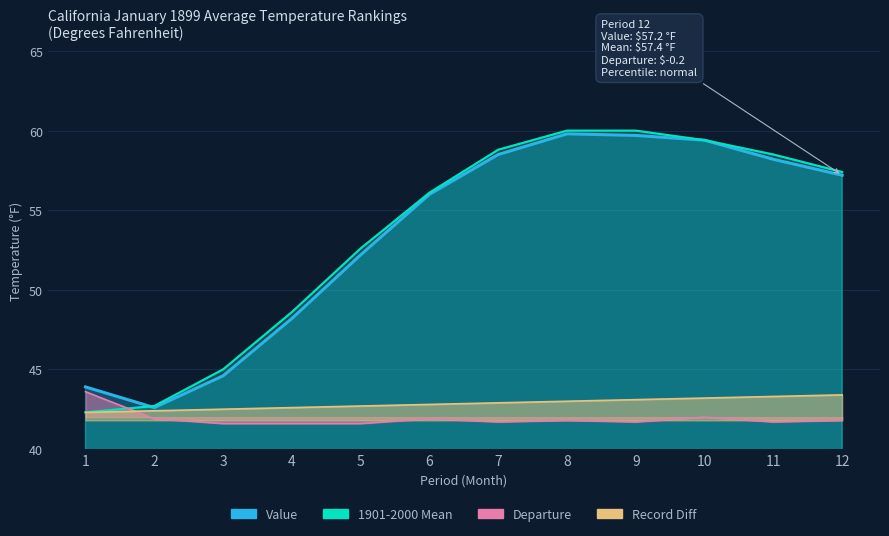

What is the sum of all Value values?

640.3